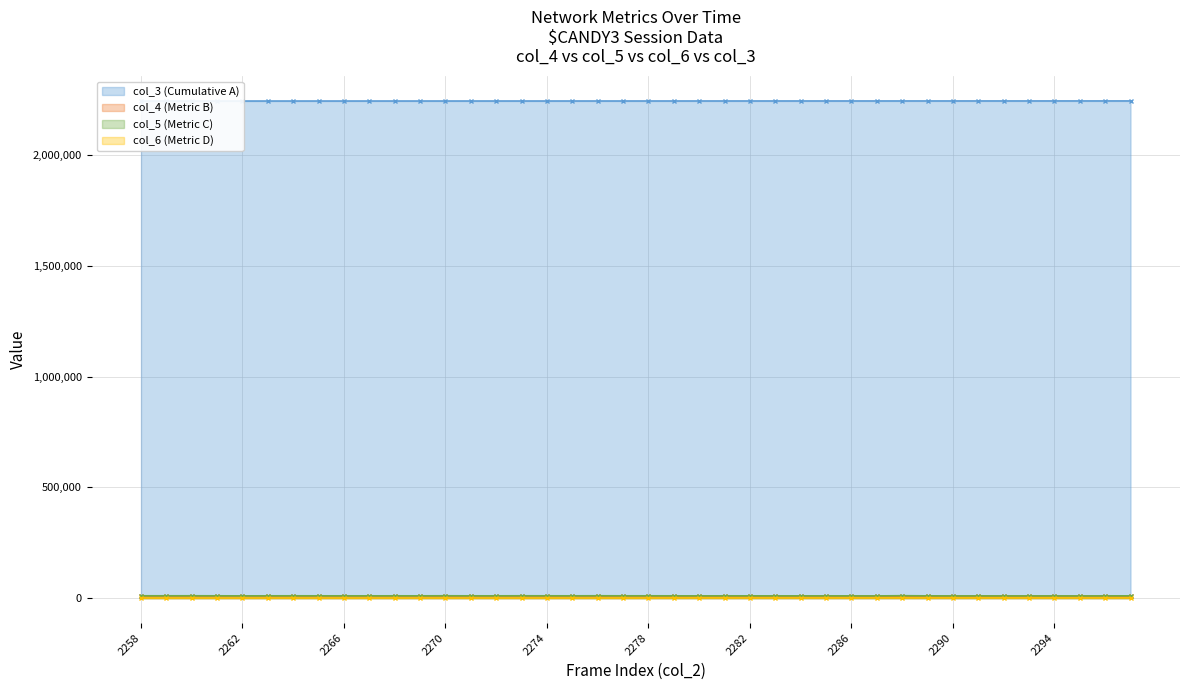

True or false: col_3 (Cumulative A) has more than 0 interior local peaks.

False